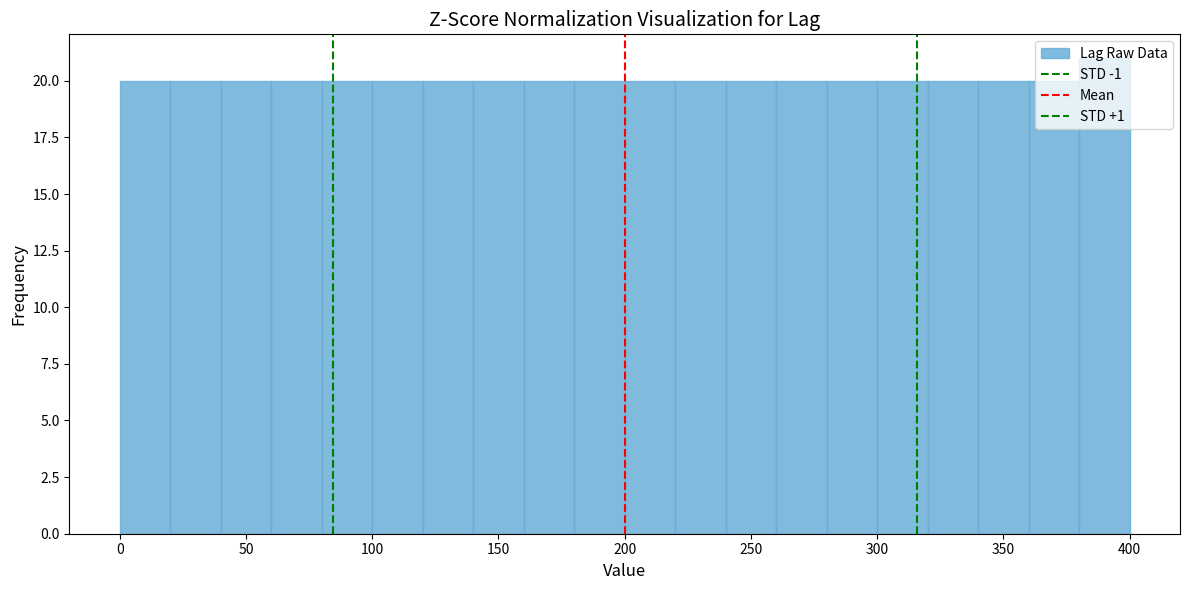

Reading left to right, list every bar in this chart as the range it spans on the x-axis followed by its height. The values are not printed on the chart, so give them approximately, as read against the axis.

0 to 20: 20
20 to 40: 20
40 to 60: 20
60 to 80: 20
80 to 100: 20
100 to 120: 20
120 to 140: 20
140 to 160: 20
160 to 180: 20
180 to 200: 20
200 to 220: 20
220 to 240: 20
240 to 260: 20
260 to 280: 20
280 to 300: 20
300 to 320: 20
320 to 340: 20
340 to 360: 20
360 to 380: 20
380 to 400: 21